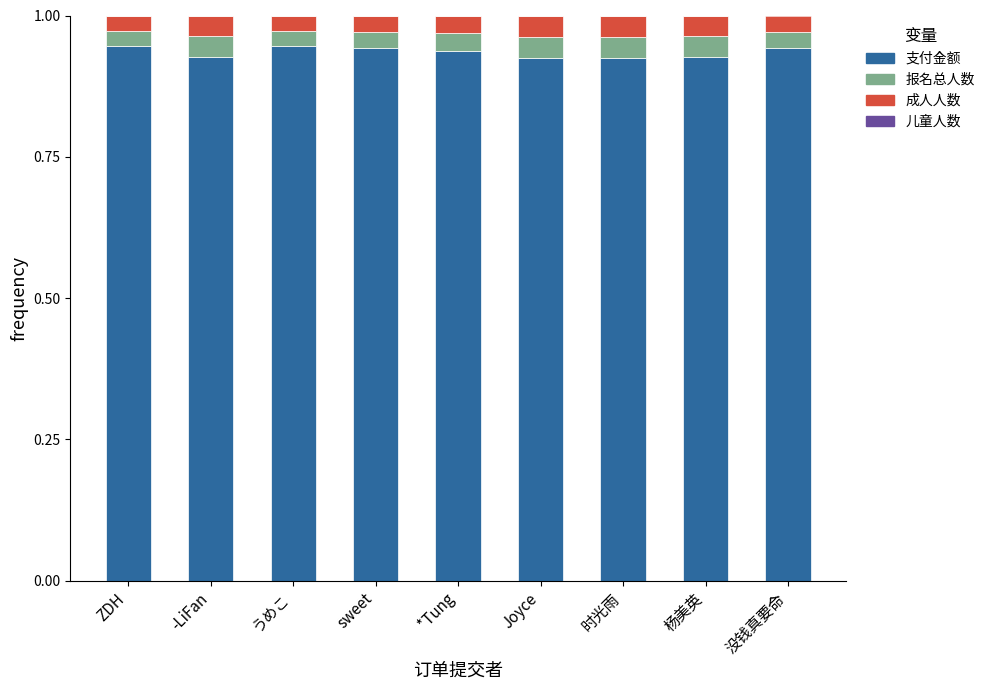

The 支付金额 series shows 1.6 at ZDH. True or false?

False